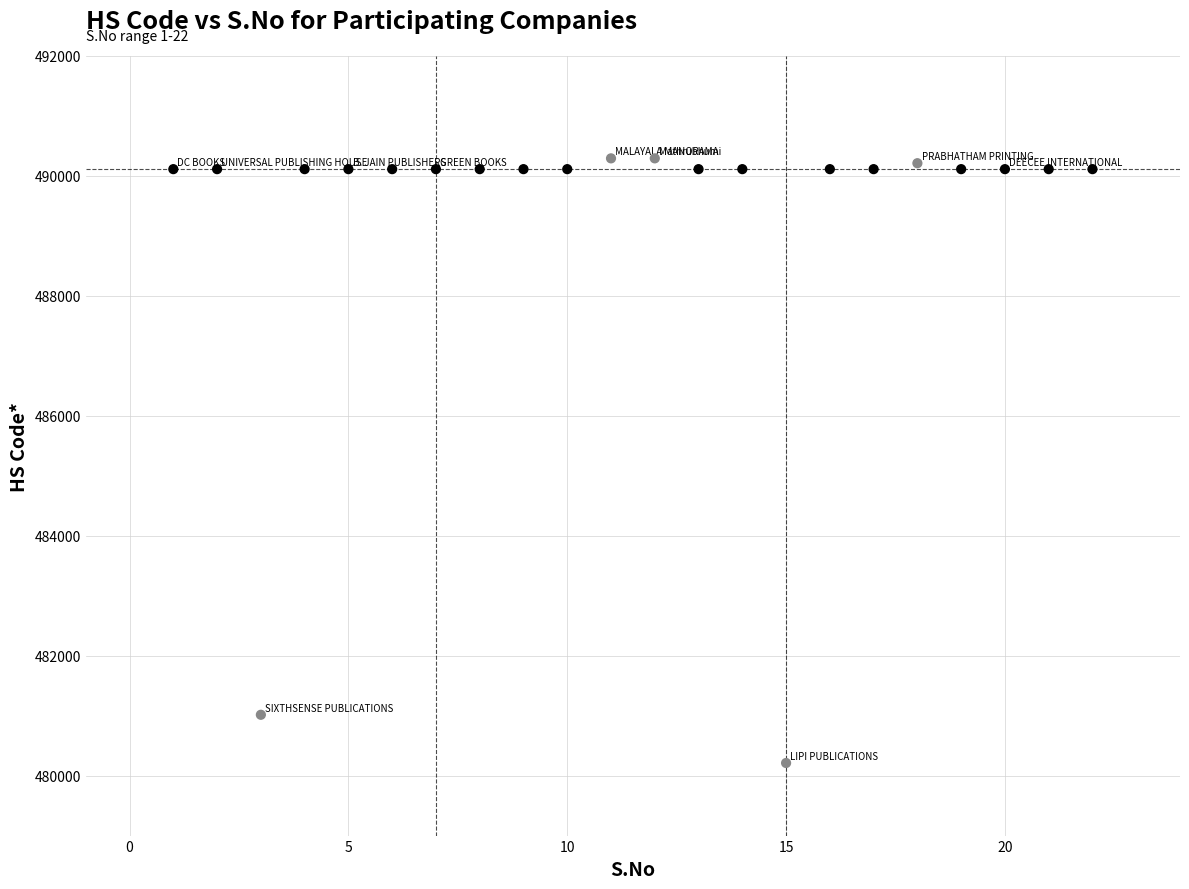

What is the range of X values (max minus min)?

21